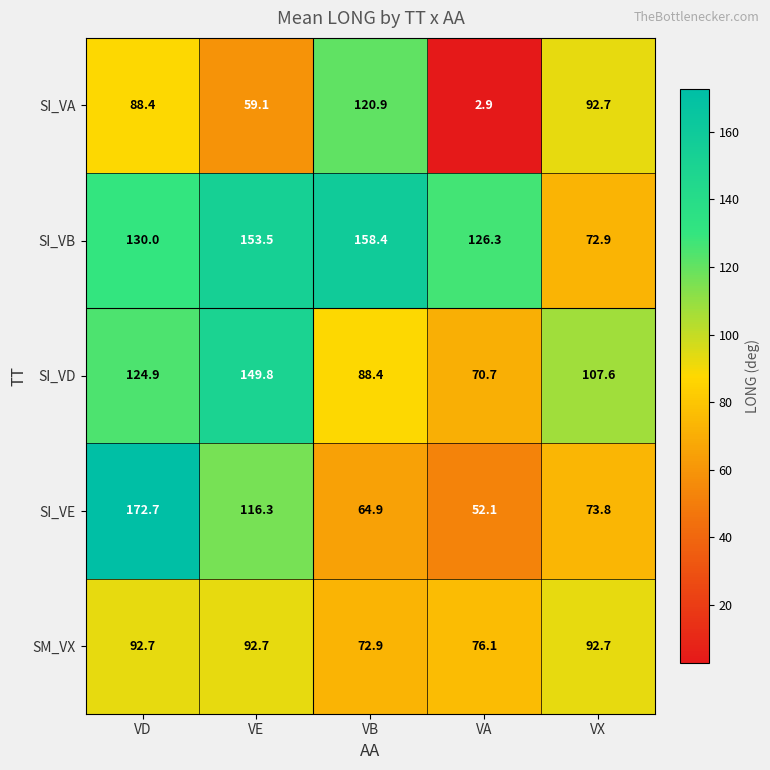

The SM_VX series shows 152.1 at VD. True or false?

False